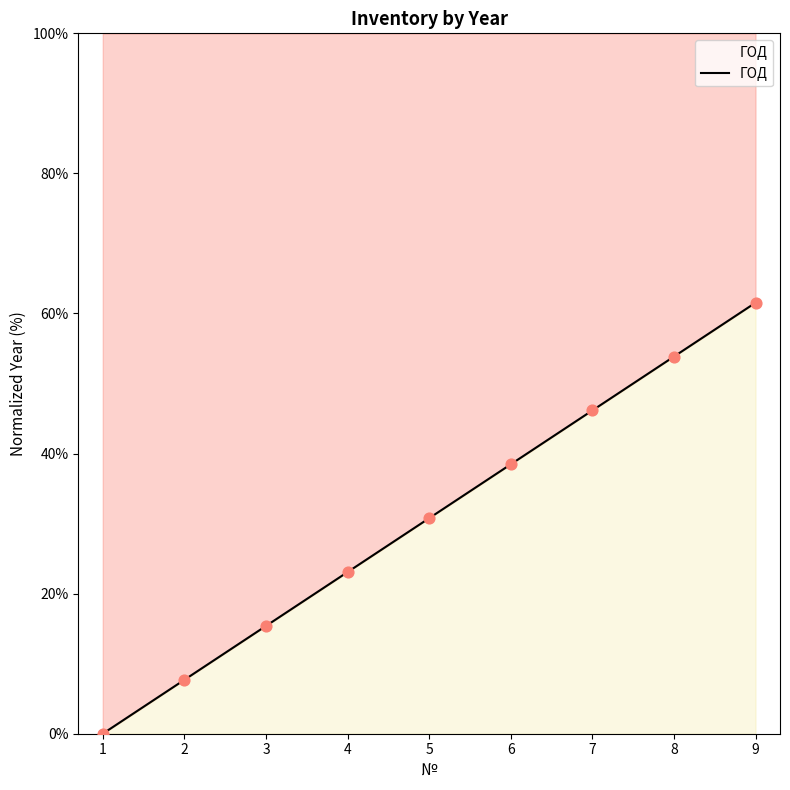

Between 5 and 7, which is larger?

7